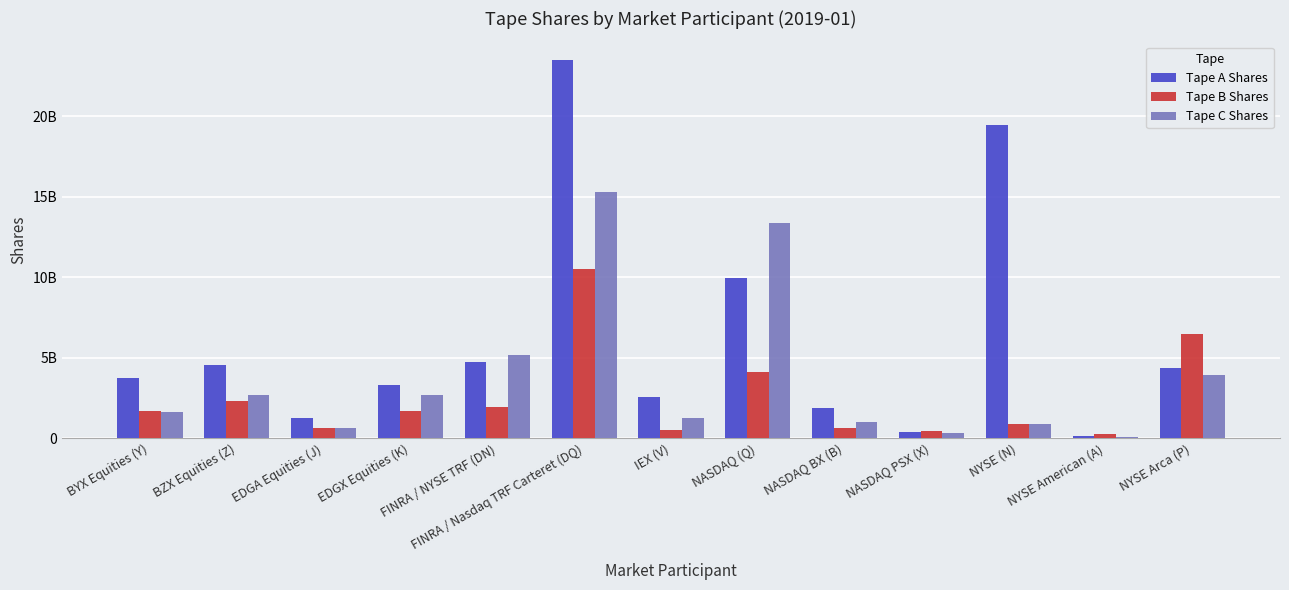

At which label does Tape C Shares first exceed 1?

BYX Equities (Y)